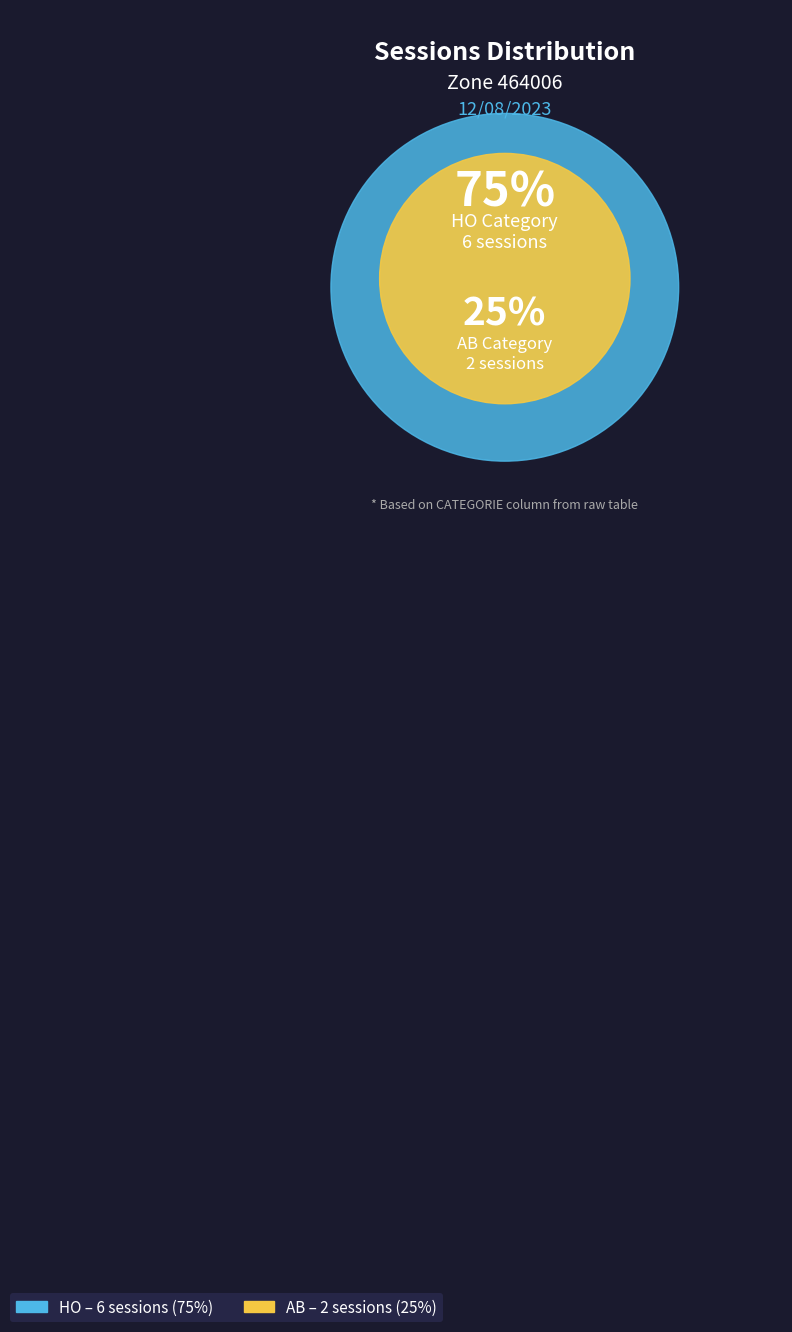

Is it true that HO is 82% of the pie?

False